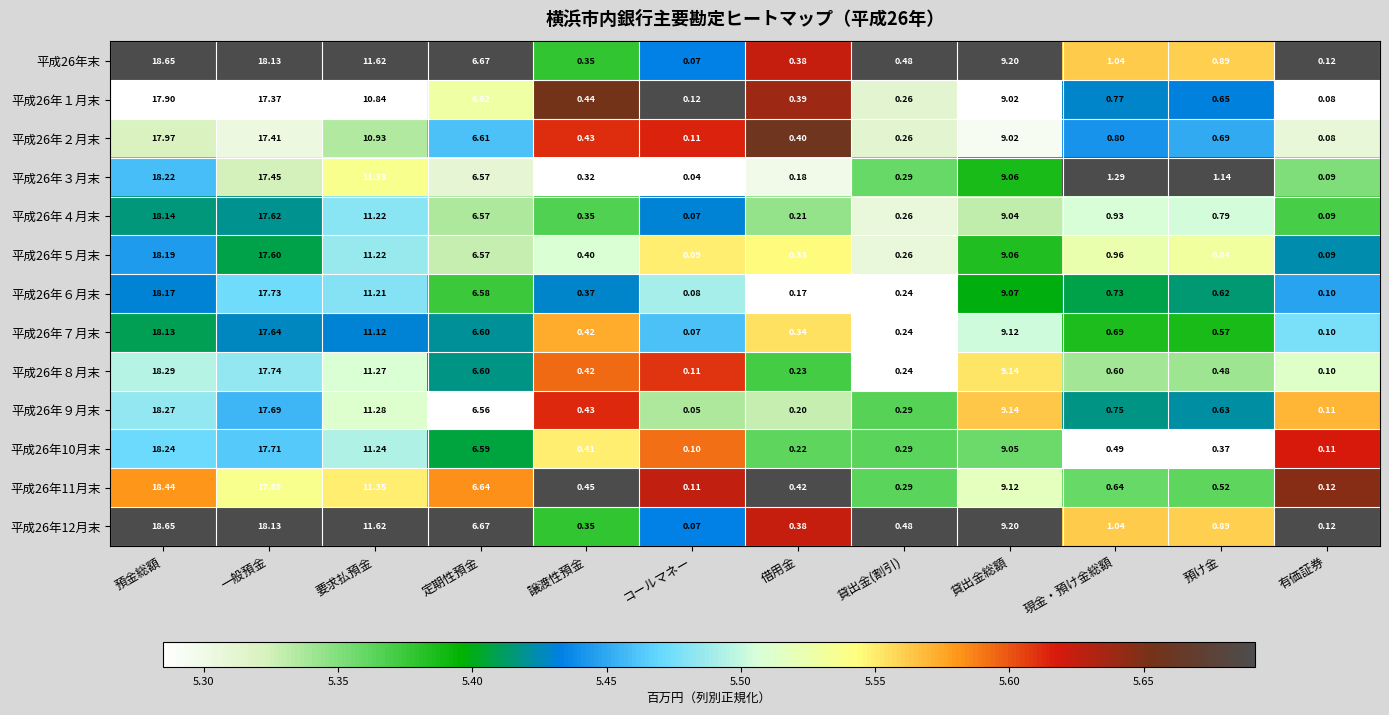

At which category is the sum across all series the highest?

預金総額